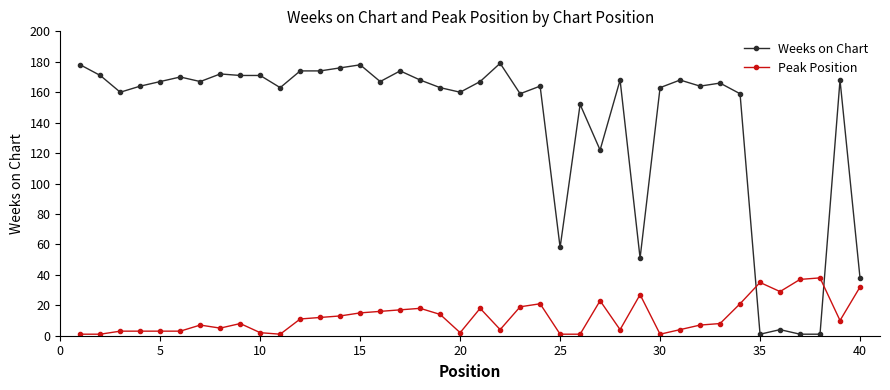

Does the chart have visible grid lines?

No